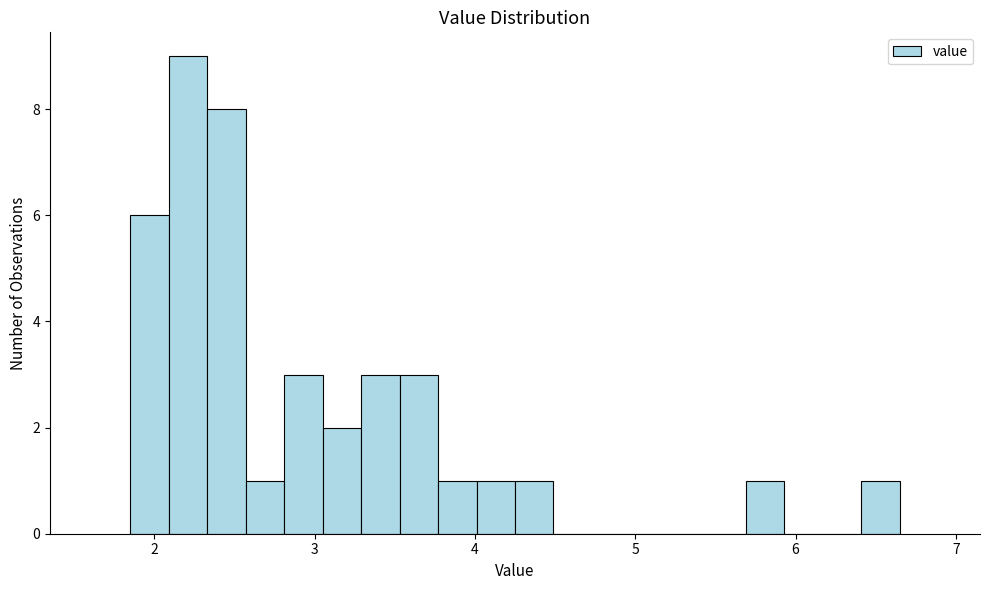

Around what value on the x-axis is the tallest bar? Give the approximate position of its centre, as read against the axis.

2.2